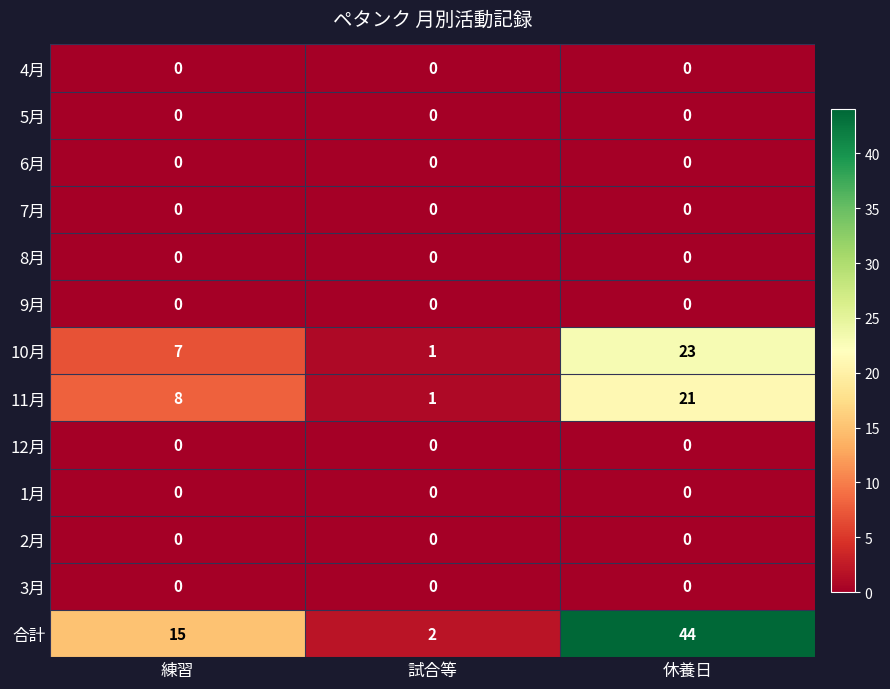

What is the total value across all series at 休養日?

88